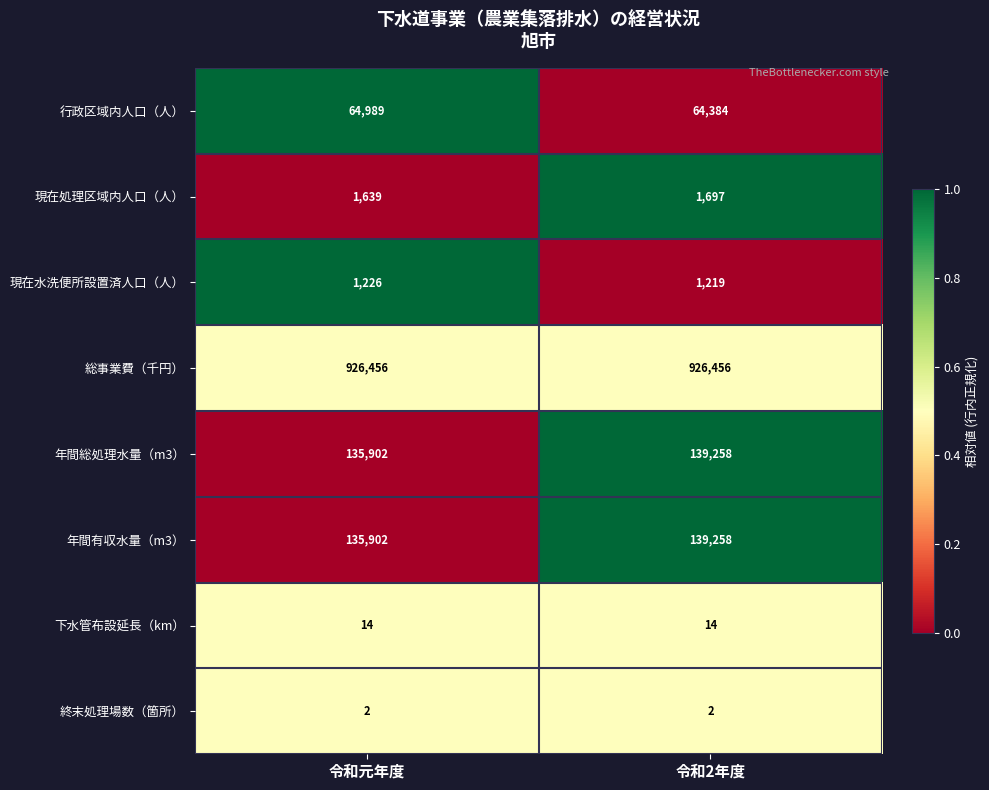

Reading left to right, list all the values displayed in this chart.

行政区域内人口（人）: 64989	64384
現在処理区域内人口（人）: 1639	1697
現在水洗便所設置済人口（人）: 1226	1219
総事業費（千円）: 926456	926456
年間総処理水量（m3）: 135902	139258
年間有収水量（m3）: 135902	139258
下水管布設延長（km）: 14	14
終末処理場数（箇所）: 2	2